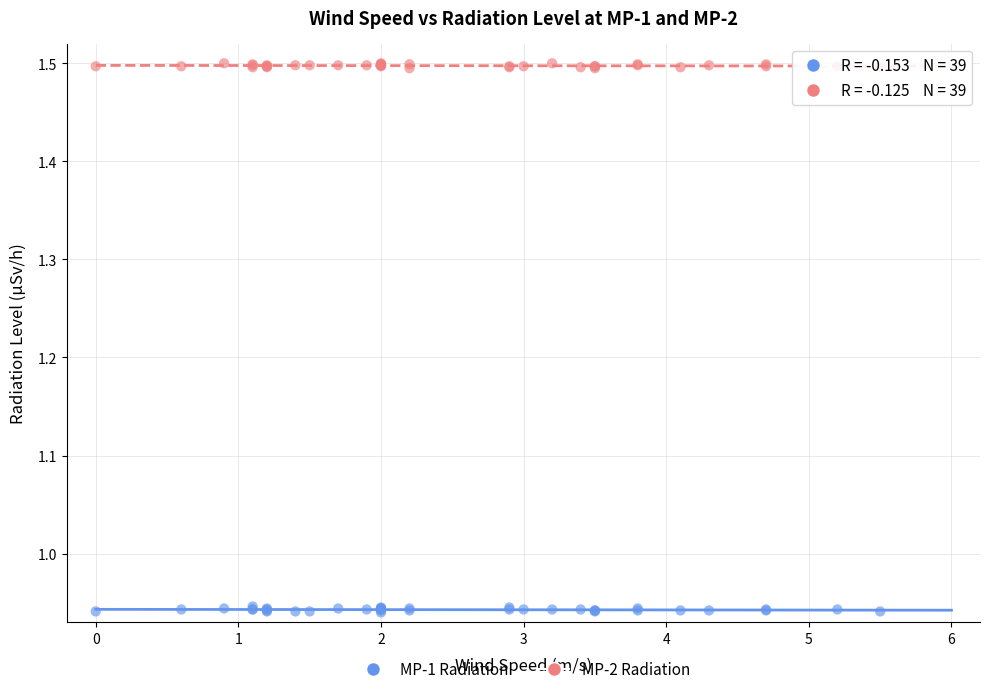

What is the X range (max minus min) for the scatter plot?

5.5